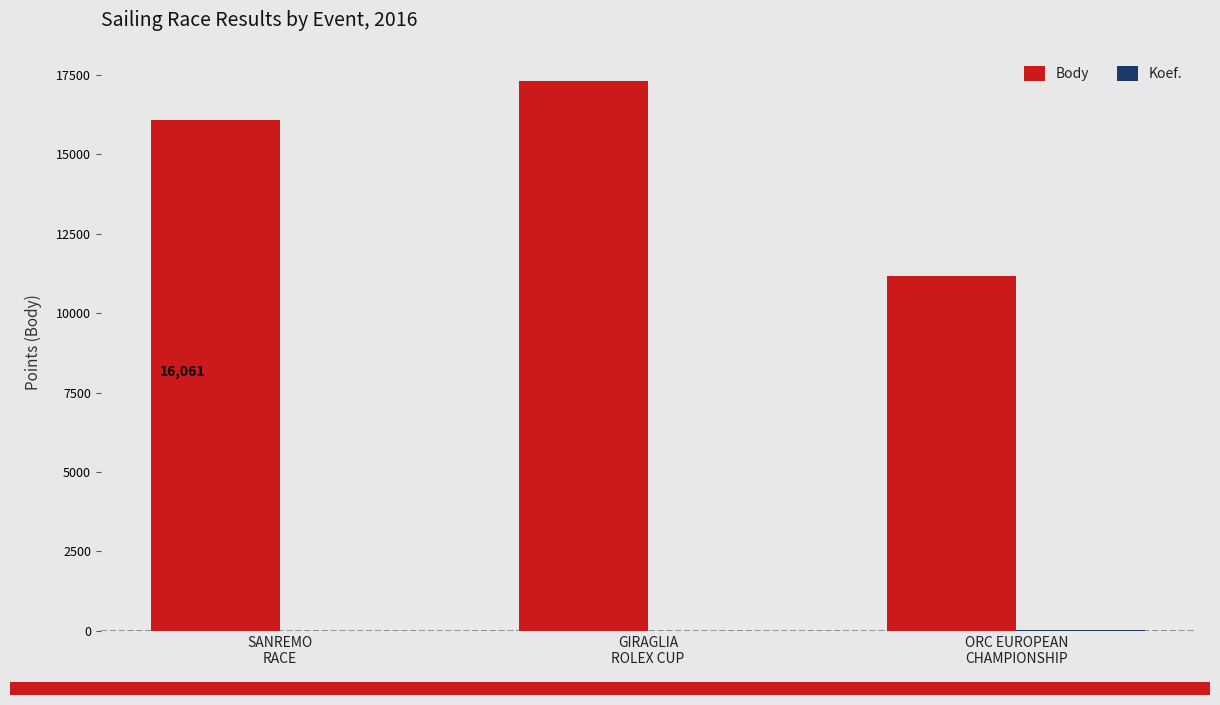

What is the sum of all Body values?

44517